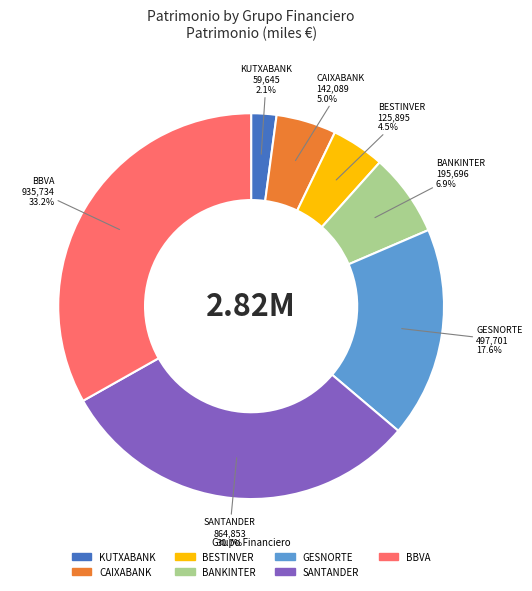

Which category has the biggest portion of the pie?

BBVA